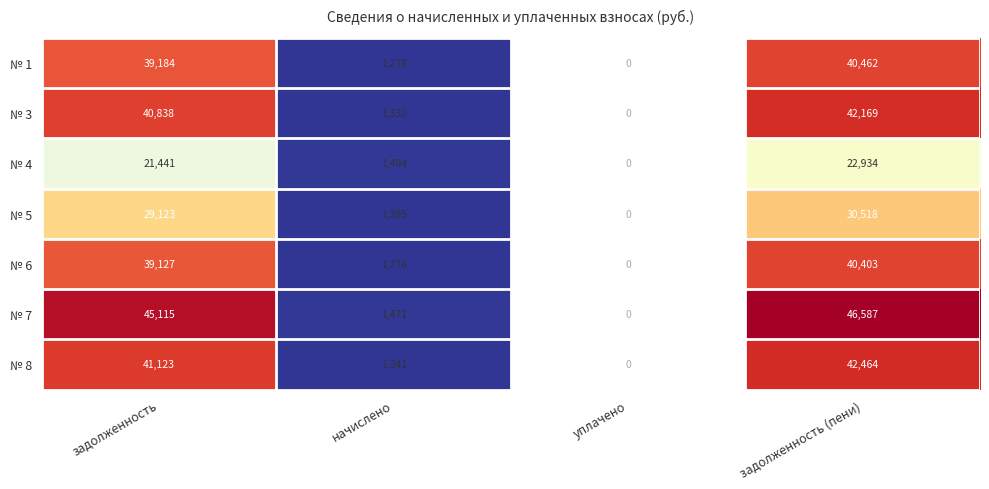

Reading right to left, extract all data points from this chart.

№ 1: задолженность (пени)=40462	уплачено=0	начислено=1278	задолженность=39184
№ 3: задолженность (пени)=42169	уплачено=0	начислено=1332	задолженность=40838
№ 4: задолженность (пени)=22934	уплачено=0	начислено=1494	задолженность=21441
№ 5: задолженность (пени)=30518	уплачено=0	начислено=1395	задолженность=29123
№ 6: задолженность (пени)=40403	уплачено=0	начислено=1276	задолженность=39127
№ 7: задолженность (пени)=46587	уплачено=0	начислено=1471	задолженность=45115
№ 8: задолженность (пени)=42464	уплачено=0	начислено=1341	задолженность=41123